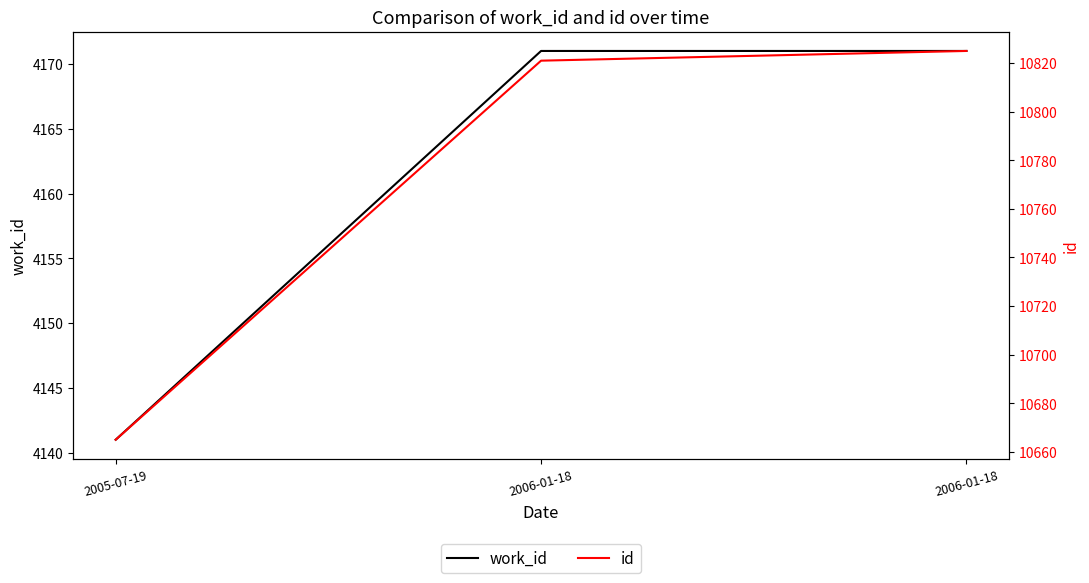

What is the difference between the highest and lowest values at 2005-07-19?

6524